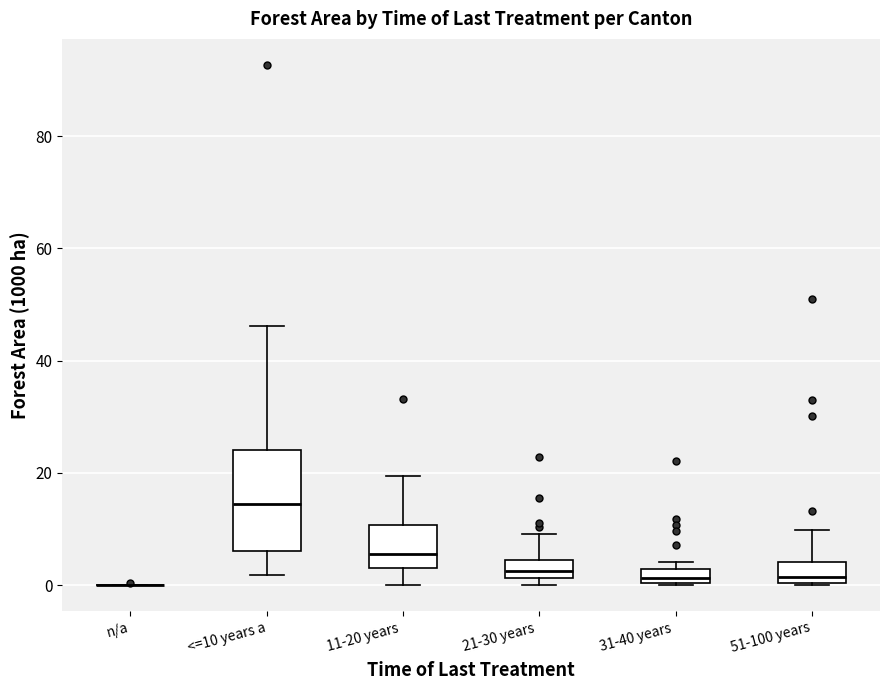

Where does the median line of the box for 51-100 years sit on the y-axis? The values are not printed on the chart, so give them approximately, as read against the axis.

2